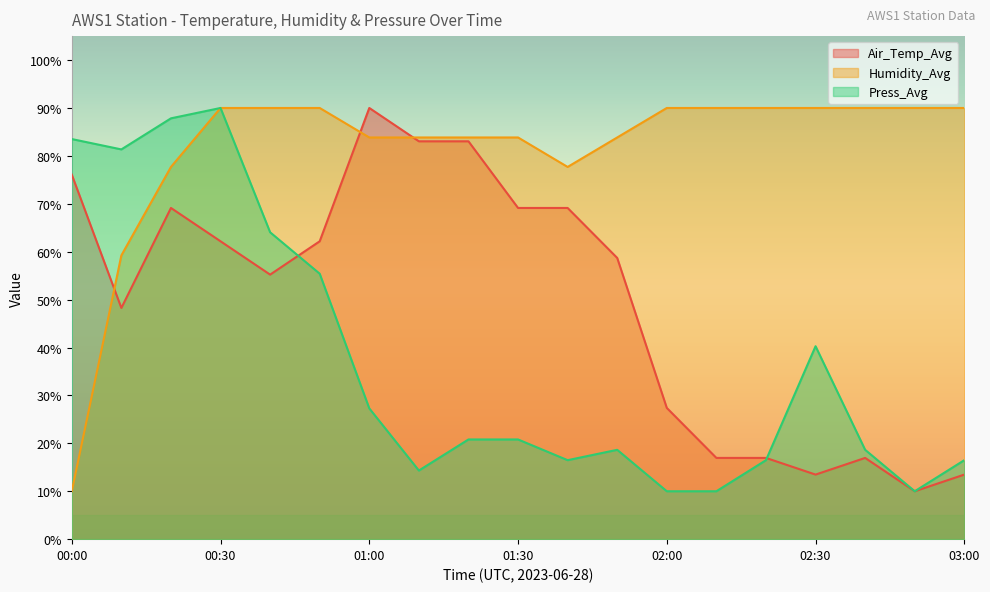

Rank the series at 00:40 from lowest to highest value.

Air_Temp_Avg, Press_Avg, Humidity_Avg